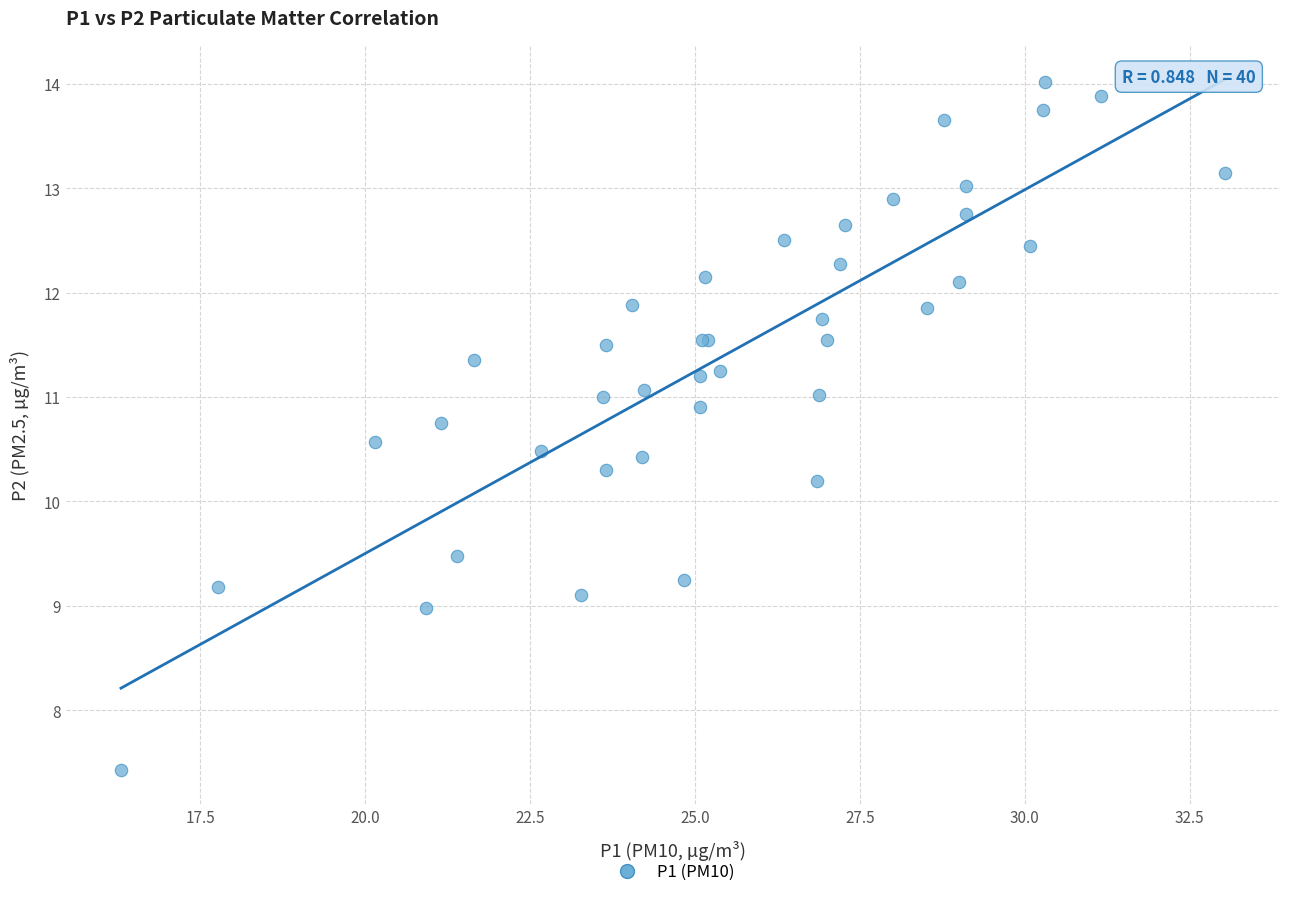

What Y value in the scatter plot is closest to 10?

10.2